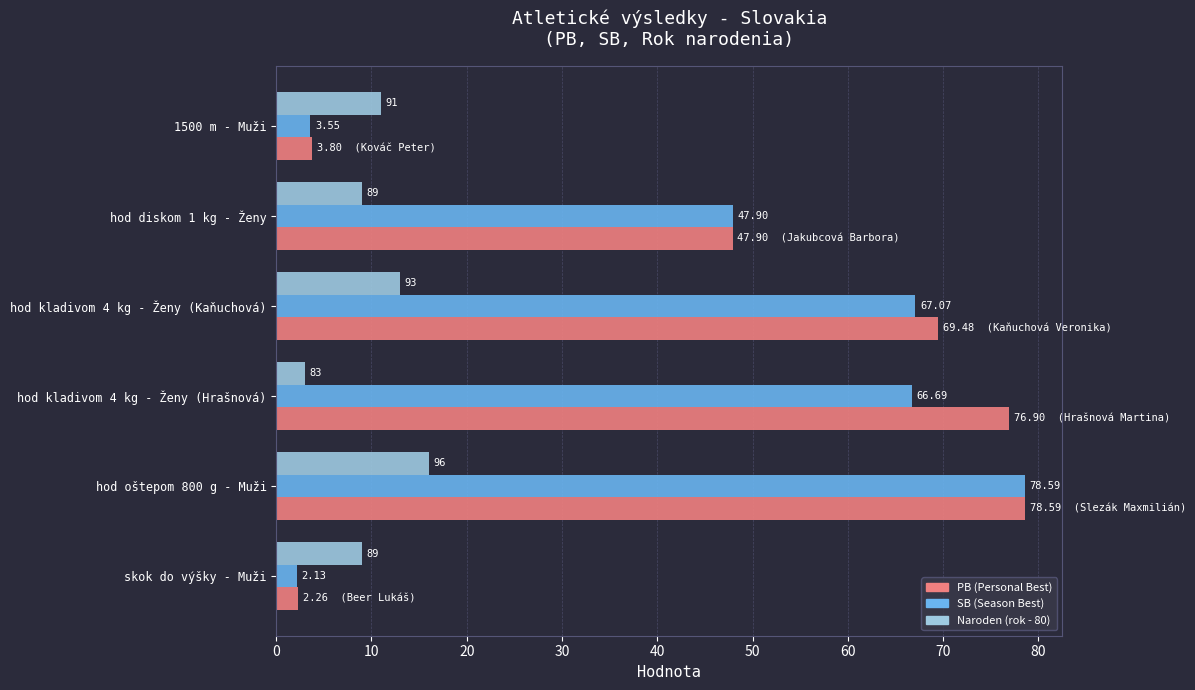

Which series has the largest range (max minus min)?

SB (Season Best)